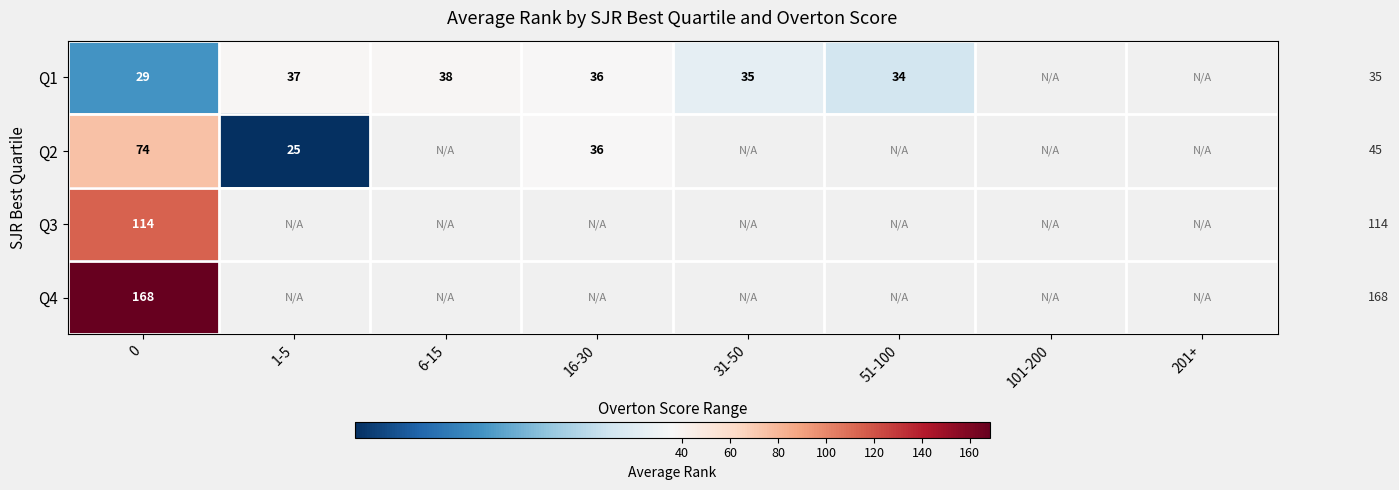

At how many categories does at least one series exceed 85?

1